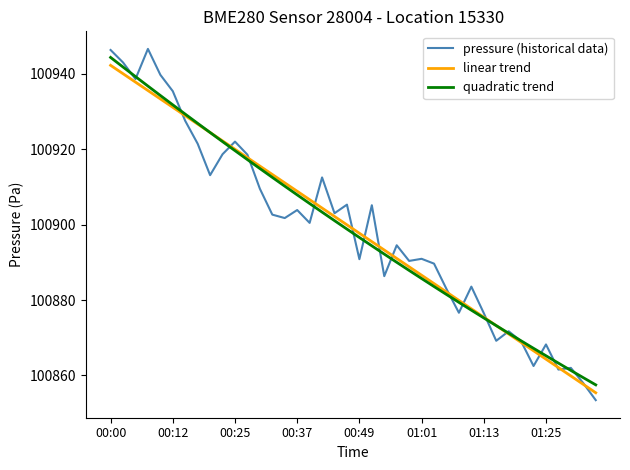

Which series has the largest range (max minus min)?

pressure (historical data)